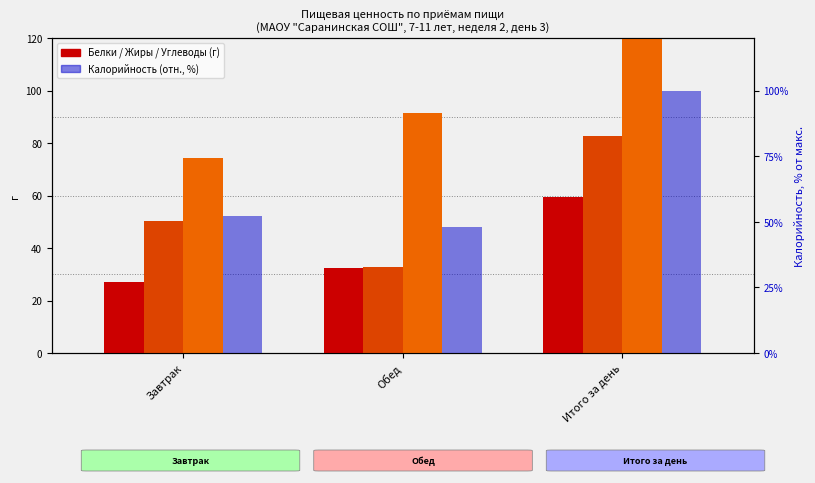

What is the sum of the Белки values at Обед and Завтрак?

59.3